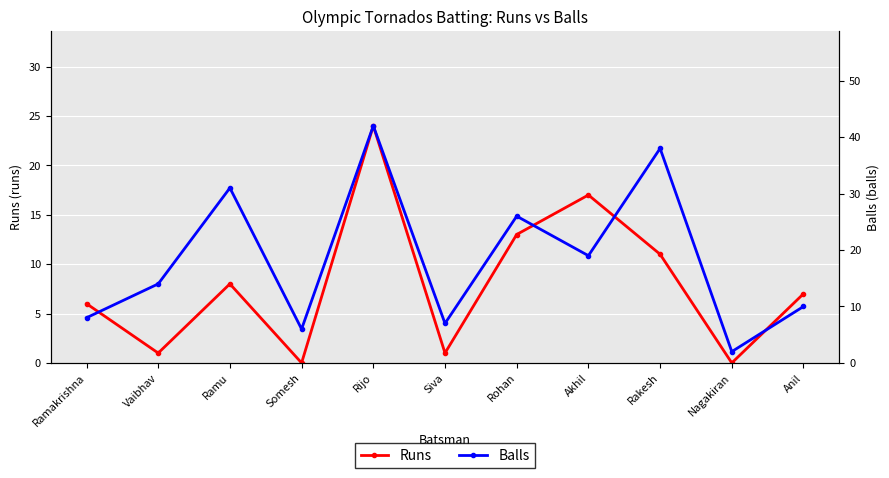

Which series has the largest total across all categories?

Balls